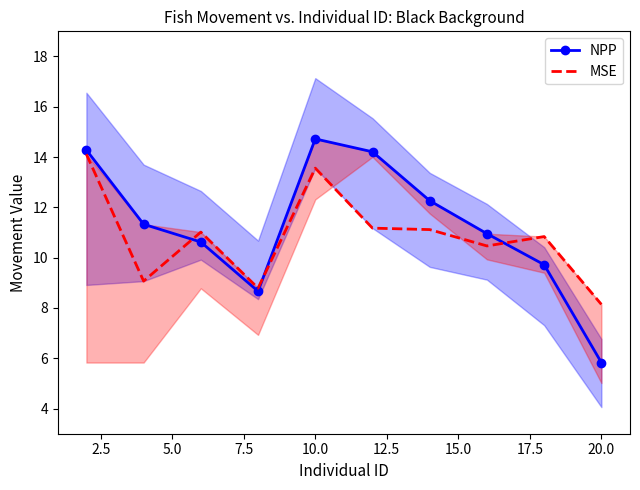

What are all the series names shown in the legend?

NPP, MSE